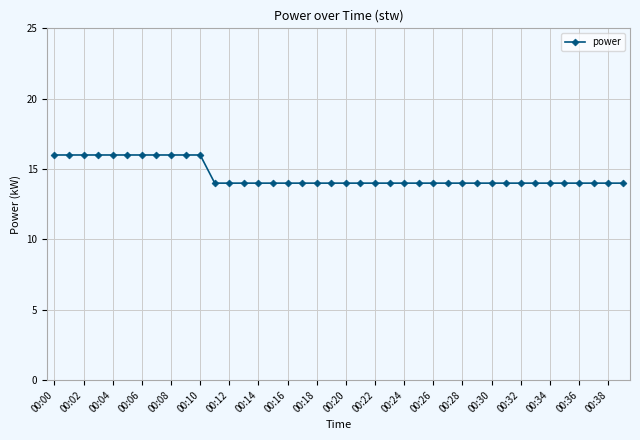

What is the minimum value shown in the chart?

14